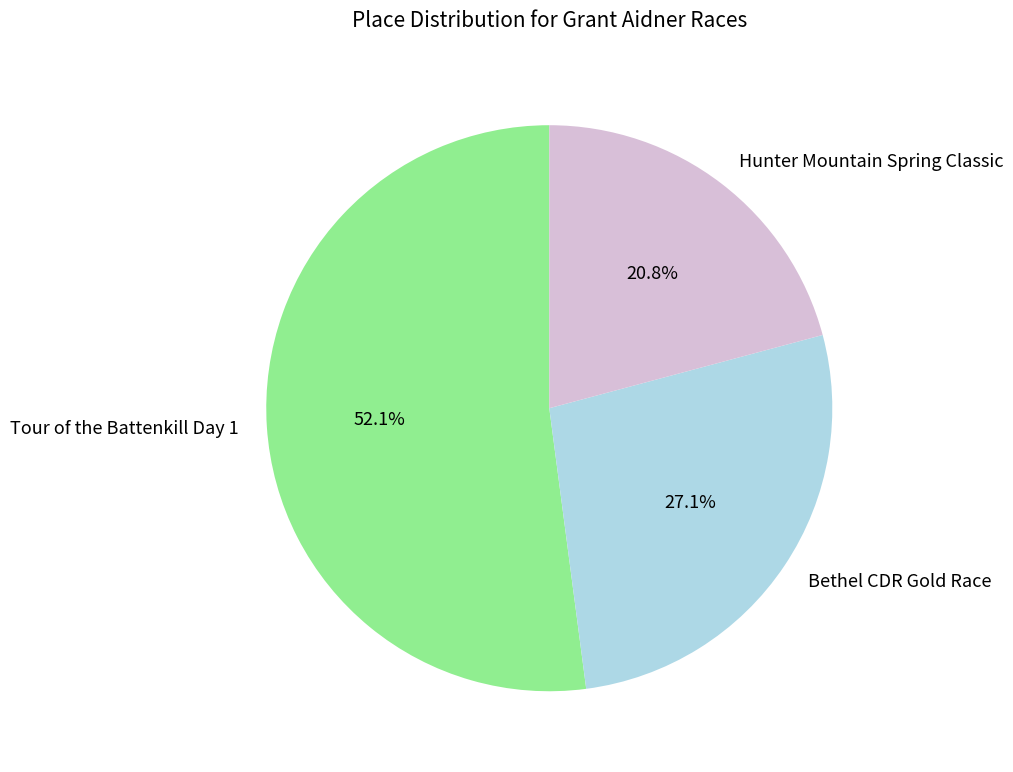

How many slices are in this pie chart?

3